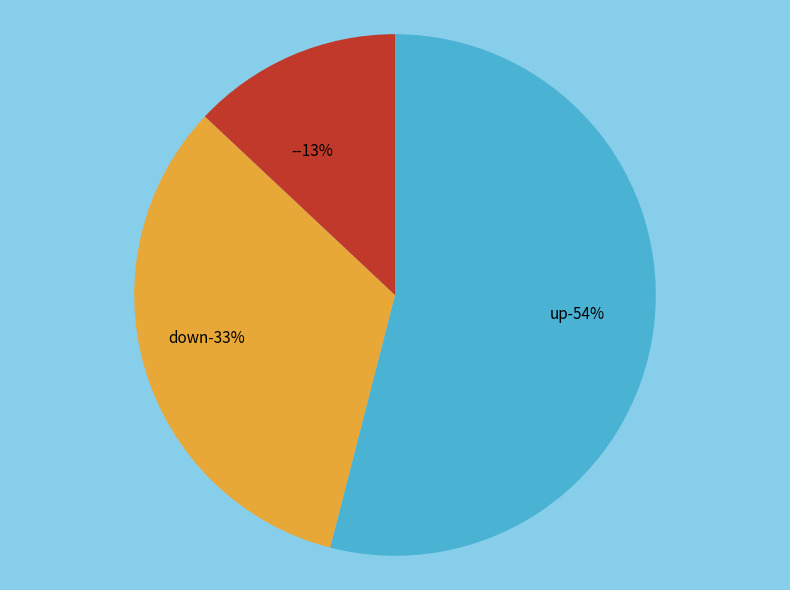

How many segments does this pie chart have?

3